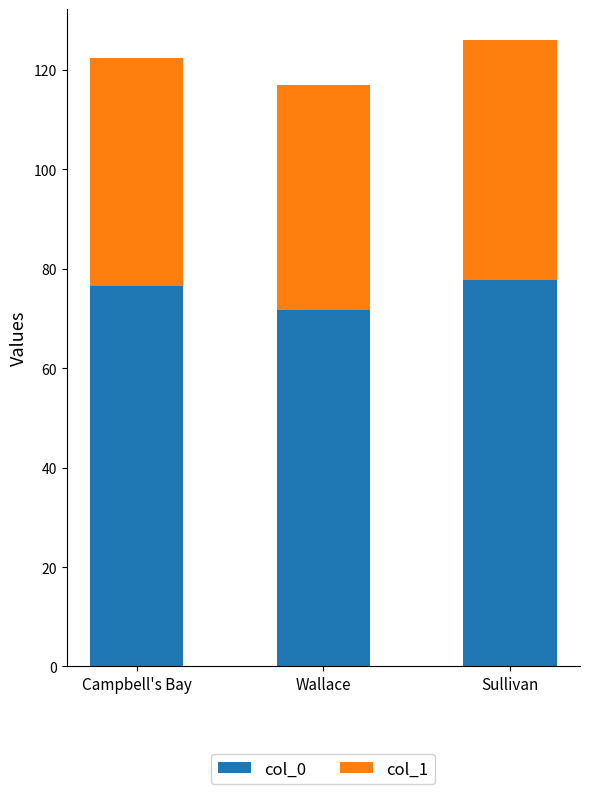

What value does the col_0 series have at Sullivan?

77.8